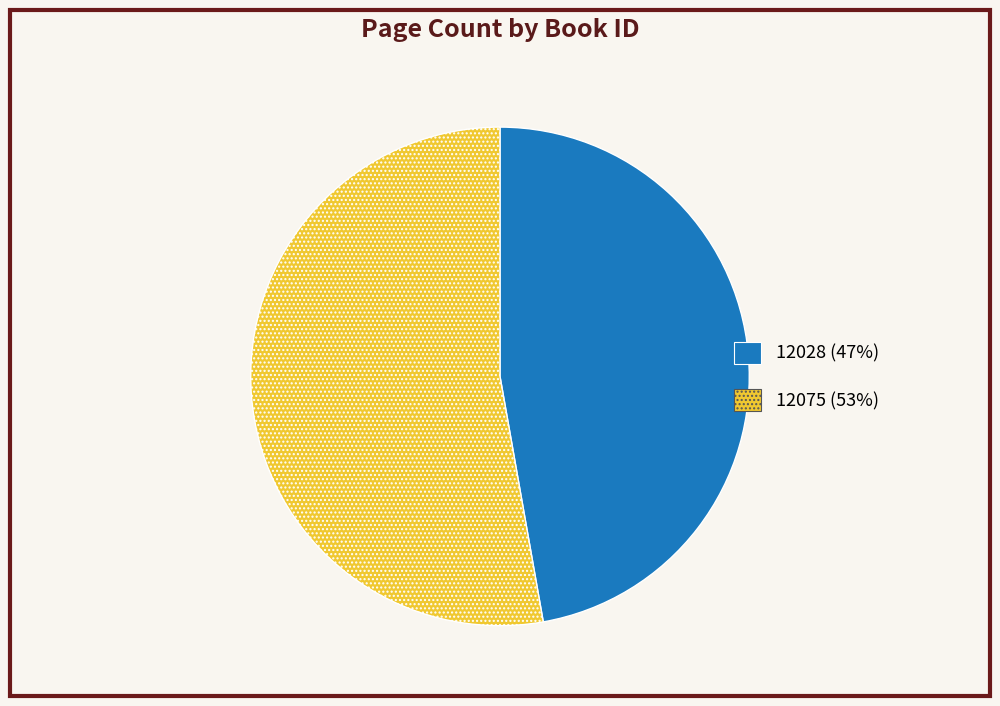

Does 12028 (47%) account for over 50% of the chart?

No